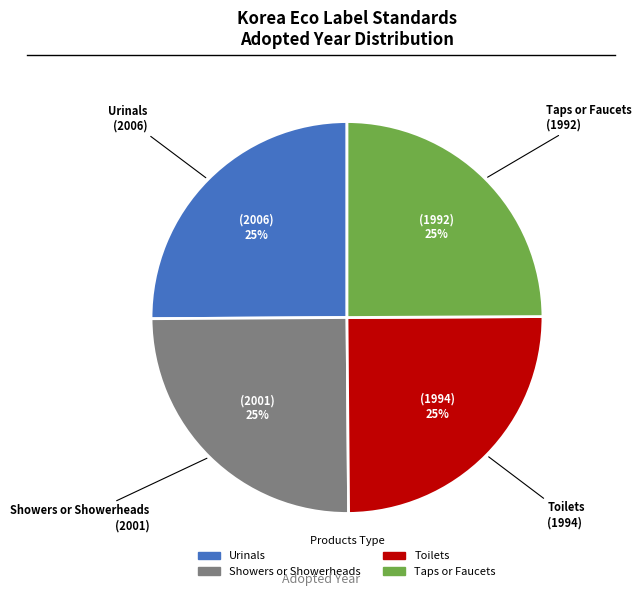

To the nearest percent, what portion does Toilets represent?

25%